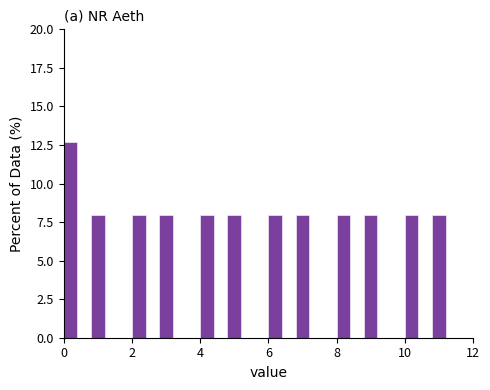

Read against the x-axis, roughly where is the centre of the tallest bar?

0.2